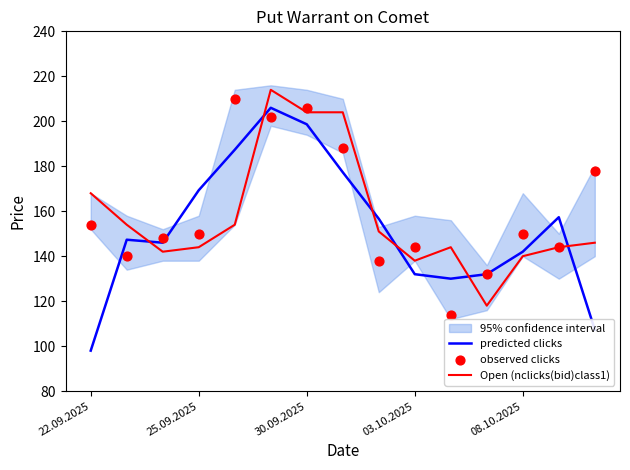

Which series has the largest total across all categories?

observed clicks